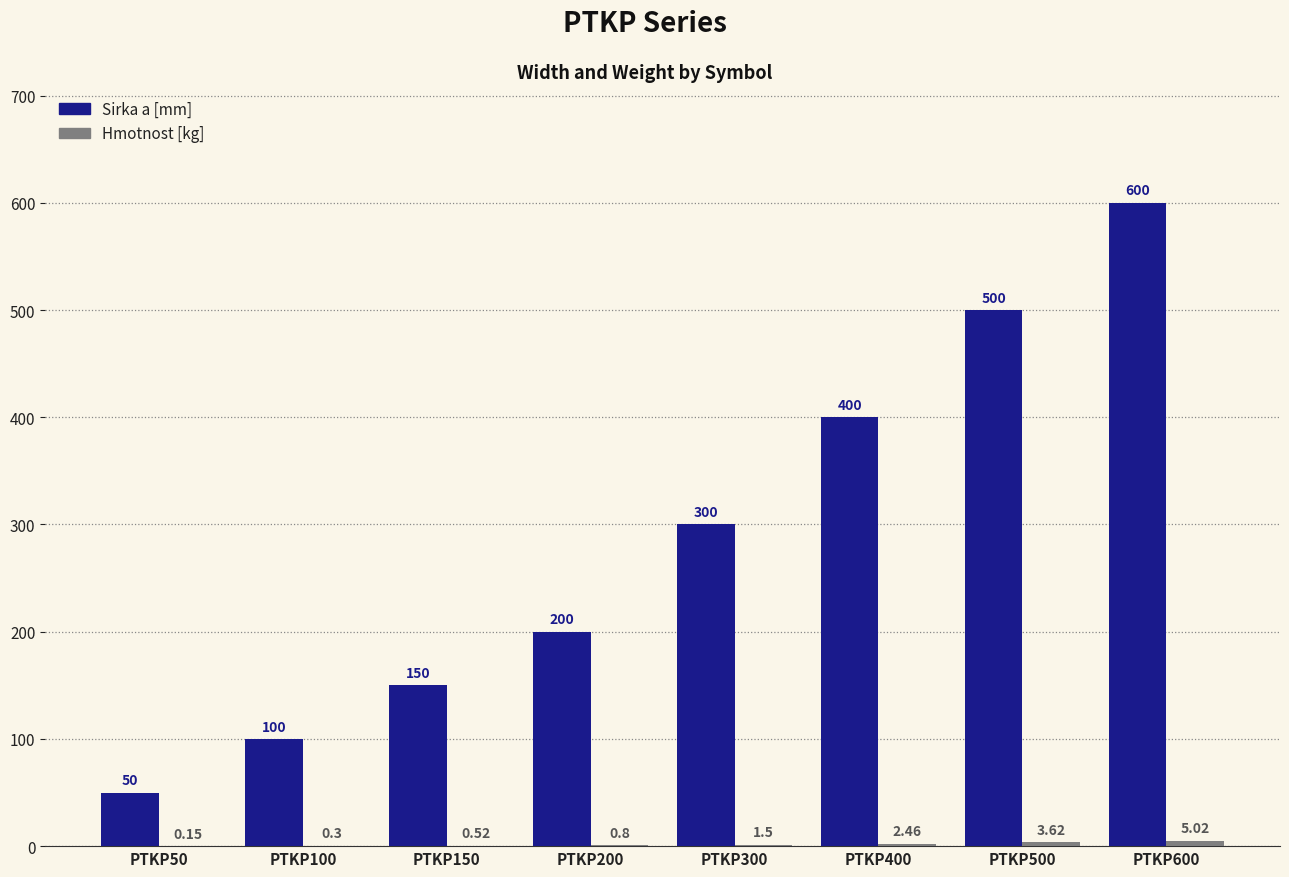

Which series has the largest total across all categories?

Sirka a [mm]